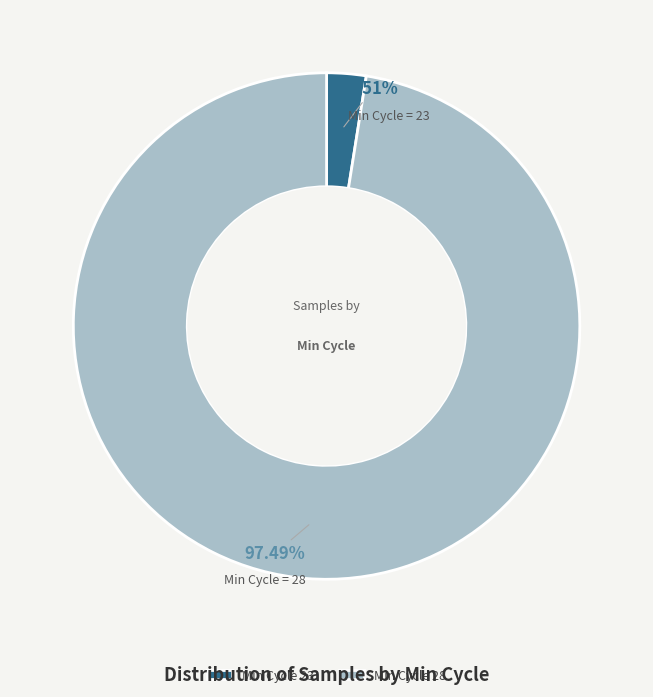

How many slices are in this pie chart?

2